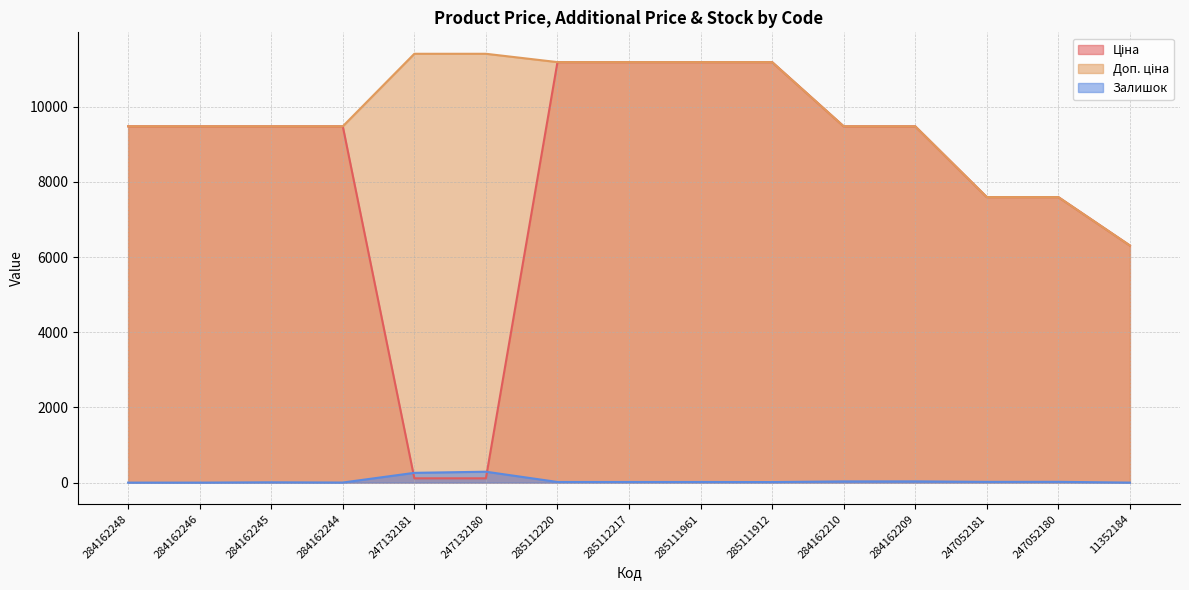

True or false: Ціна and Доп. ціна cross at least once.

False